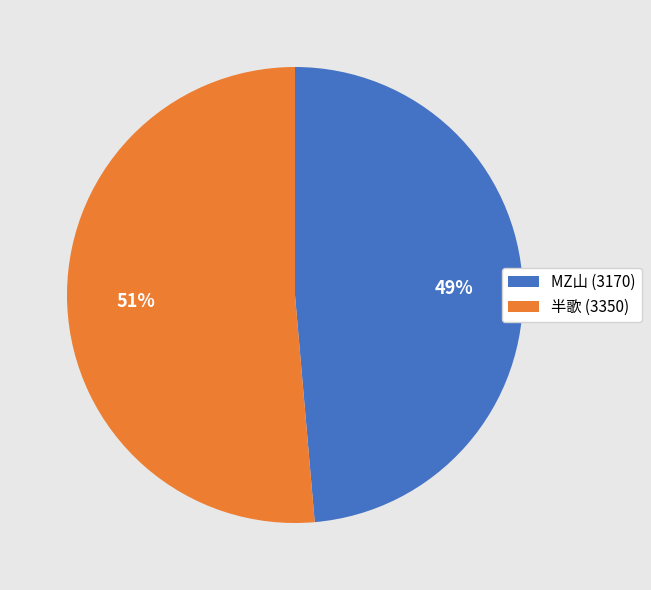

How many slices are in this pie chart?

2